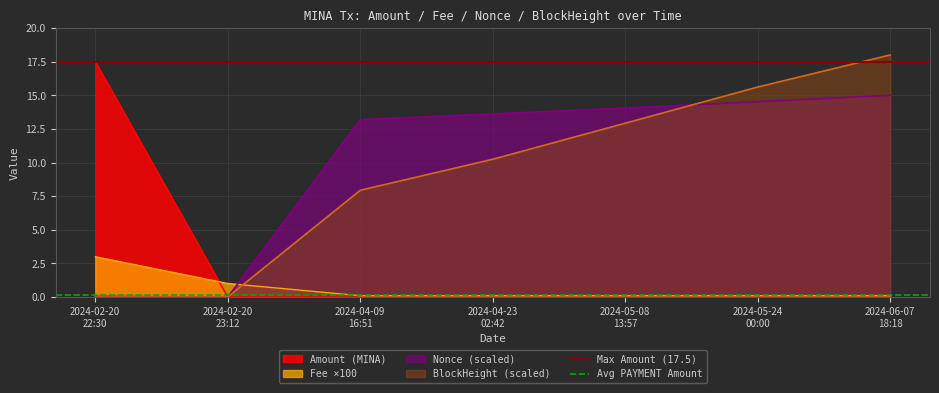

What is the spread (max minus min) of values at 2024-02-20
23:12?

17.4